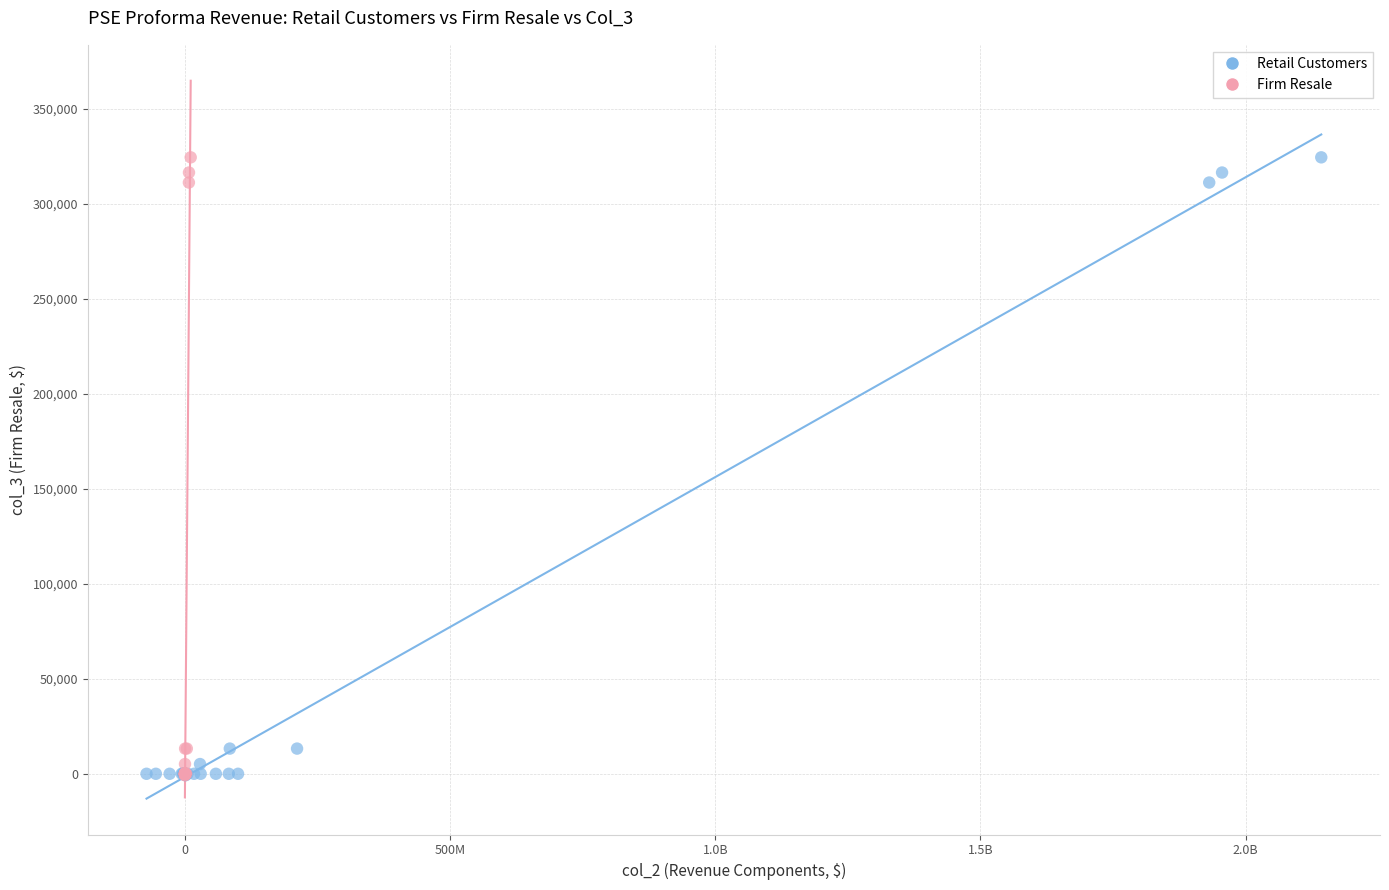

What are all the series names shown in the legend?

Retail Customers, Firm Resale